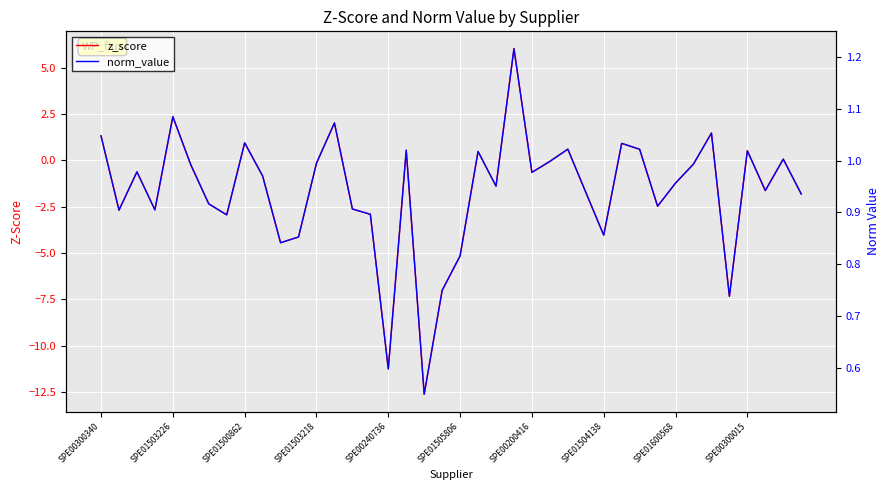

What is the minimum value for norm_value?

0.5